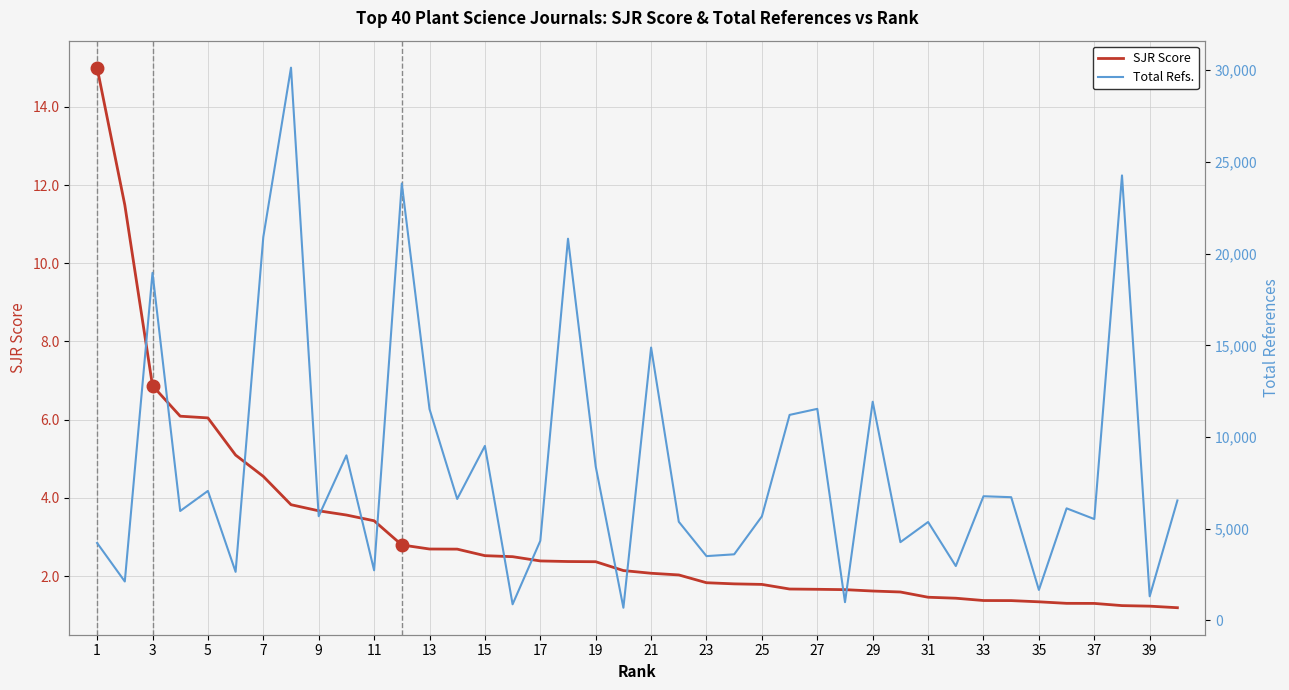

True or false: SJR Score has a value of 2.4 at 17.

True